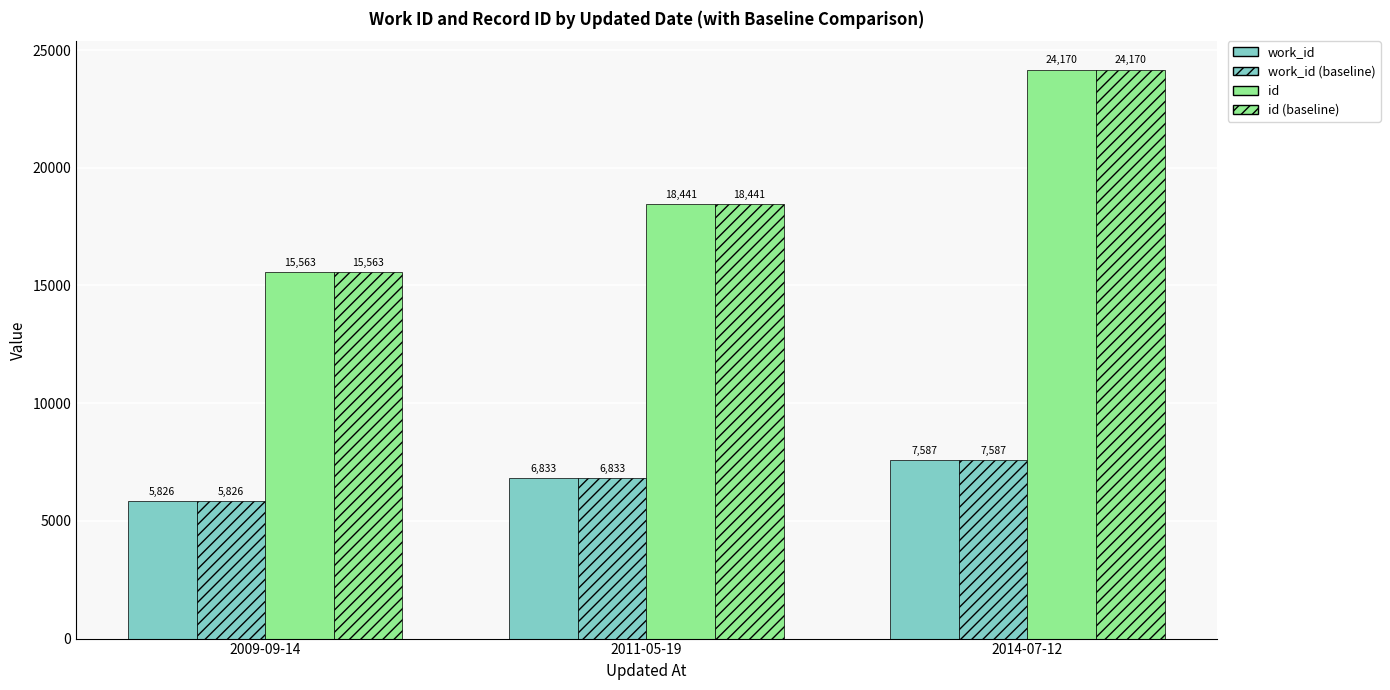

How many series are shown in this chart?

4